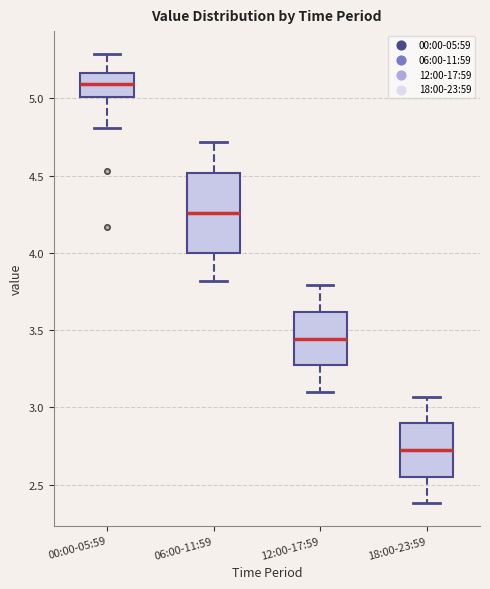

Reading left to right, transcribe this box plot: for each box, give where its median line is, the range the box spans, and where its two whiskers end, as read against the y-axis. The values are not printed on the chart, so give them approximately, as read against the axis.

00:00-05:59: median 5.10, box 5.00 to 5.15, whiskers 4.80 to 5.30
06:00-11:59: median 4.25, box 4.00 to 4.50, whiskers 3.80 to 4.70
12:00-17:59: median 3.45, box 3.25 to 3.60, whiskers 3.10 to 3.80
18:00-23:59: median 2.75, box 2.55 to 2.90, whiskers 2.40 to 3.05